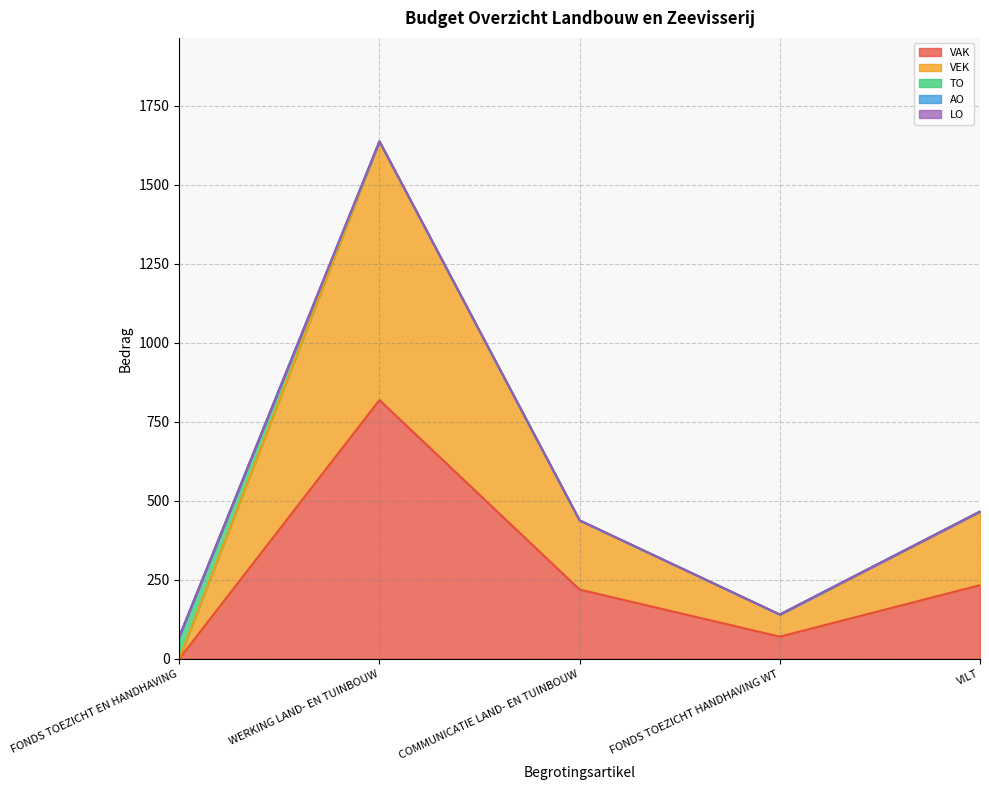

The value of VEK at FONDS TOEZICHT EN HANDHAVING is 0. True or false?

True